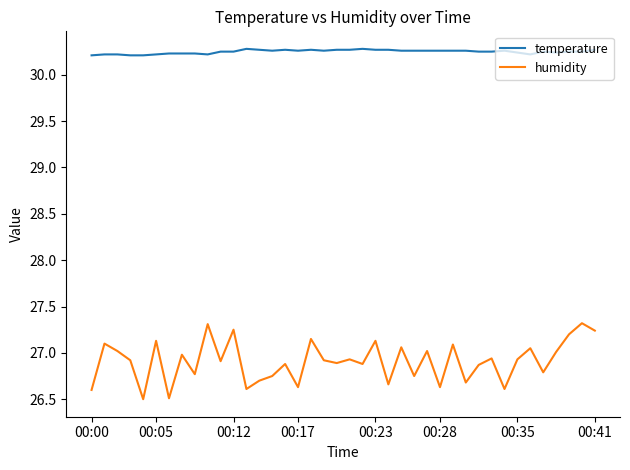

Rank the series by their maximum value, from lowest to highest.

humidity, temperature